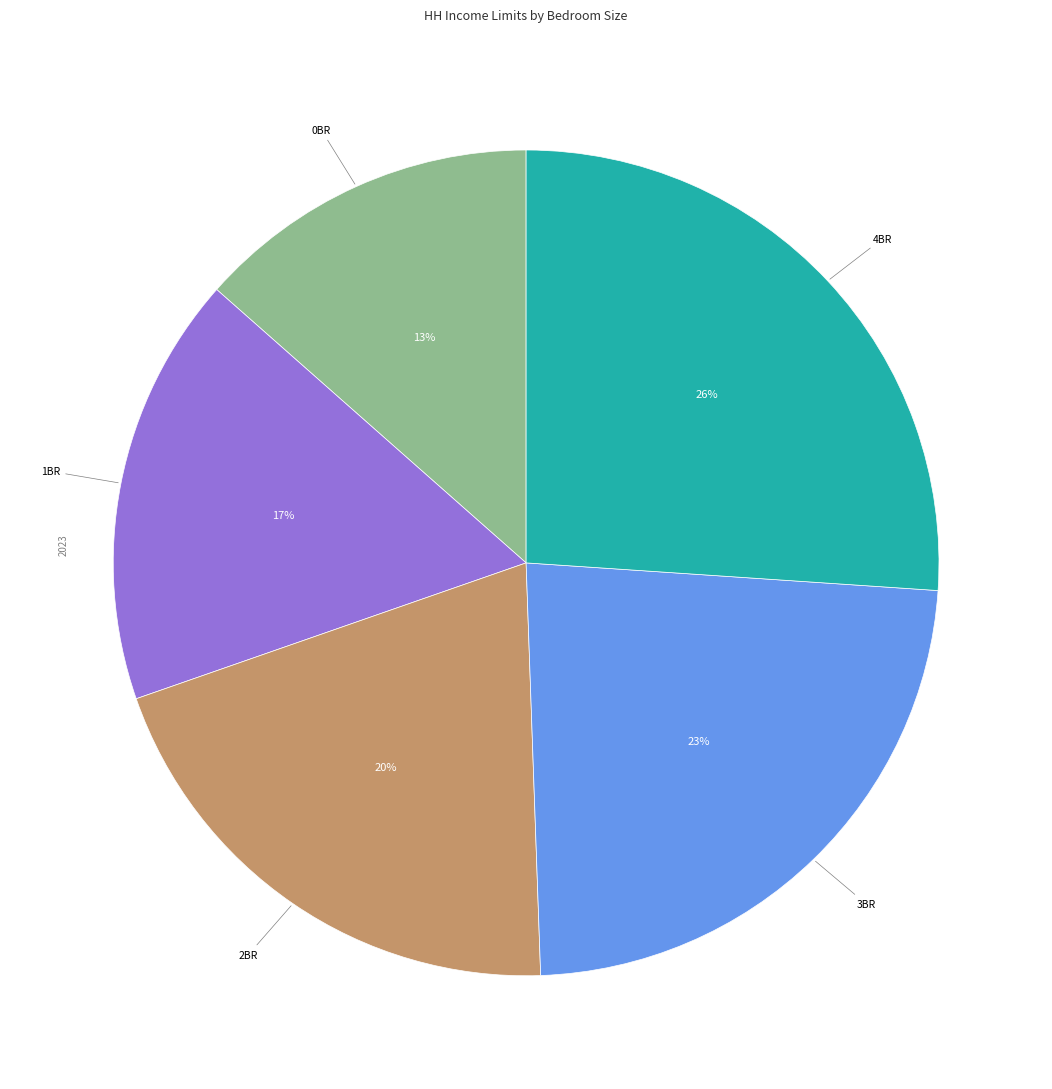

Between 4BR and 0BR, which is larger?

4BR